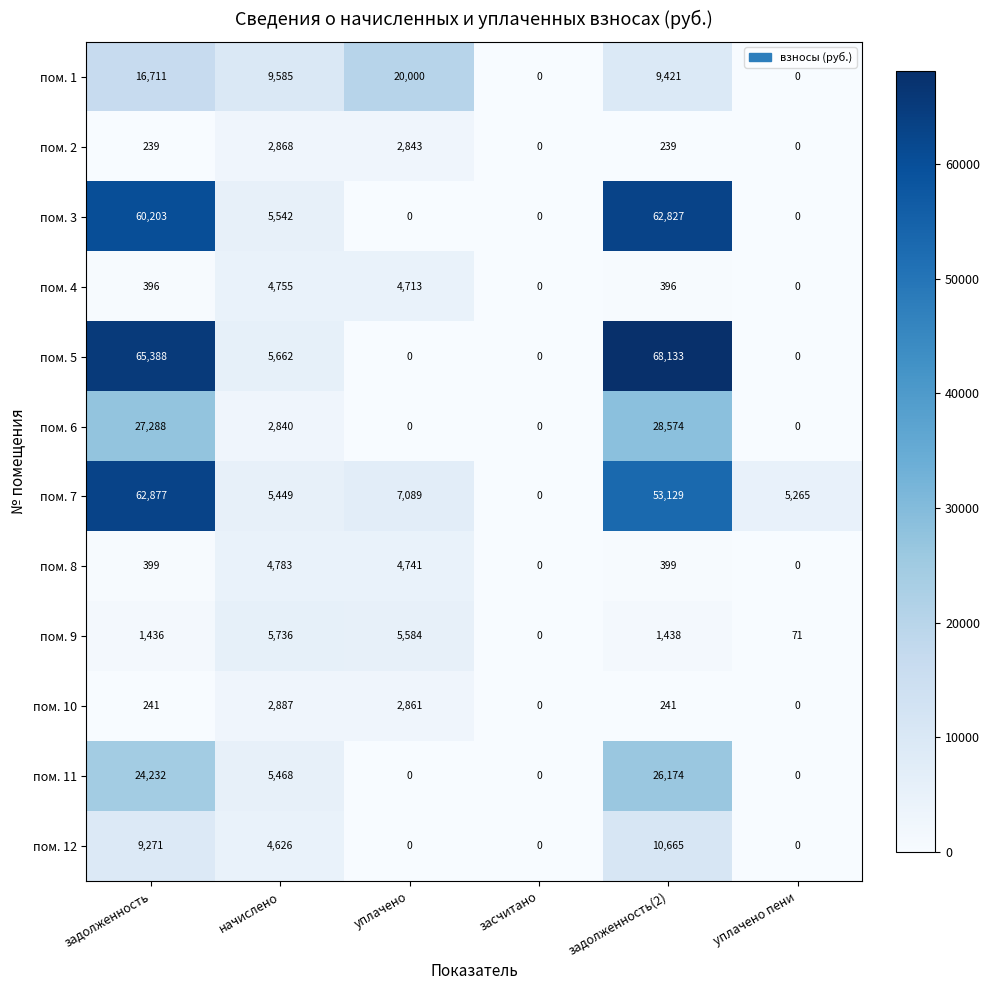

The value of пом. 1 at задолженность is 23124. True or false?

False